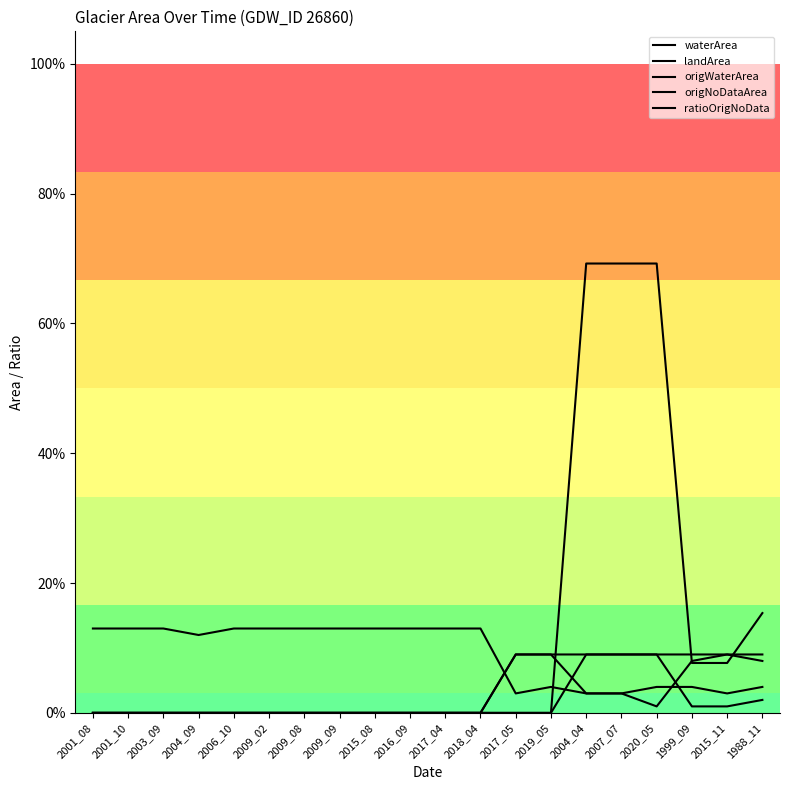

Between 1999_09 and 2015_11, which series saw the biggest shift?

landArea